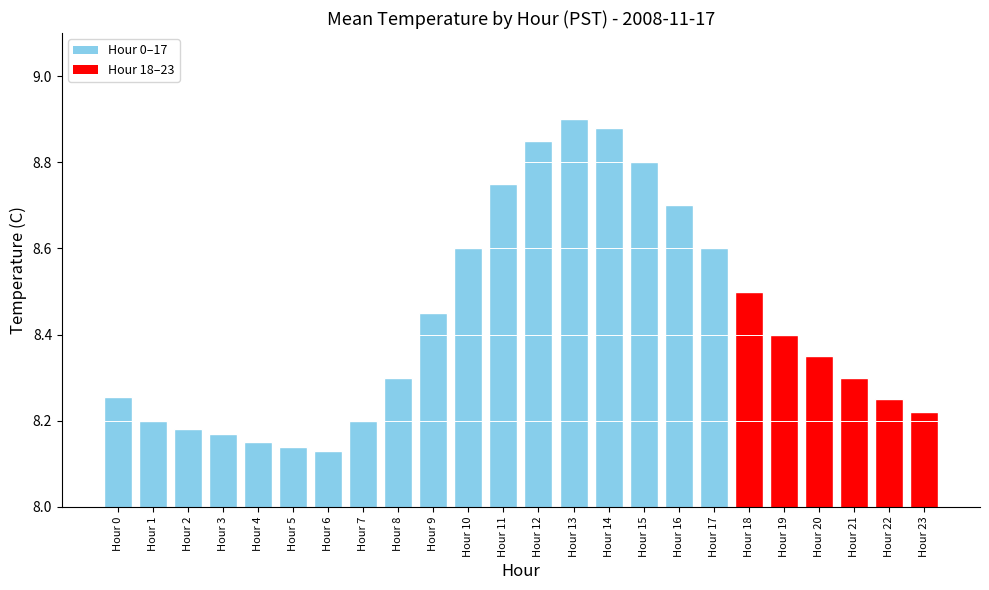

True or false: the data shows 5.7 at Hour 0.

False